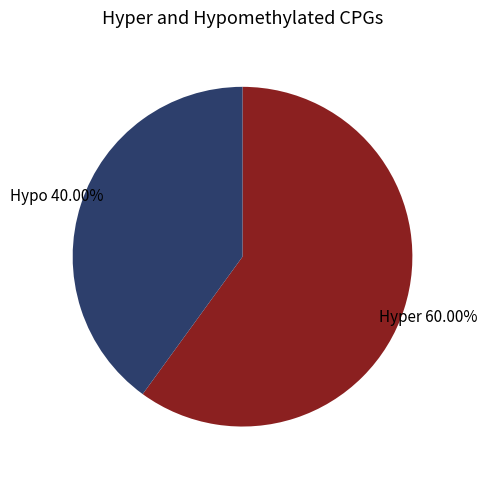

Rank the categories by value from lowest to highest.

Hypo, Hyper